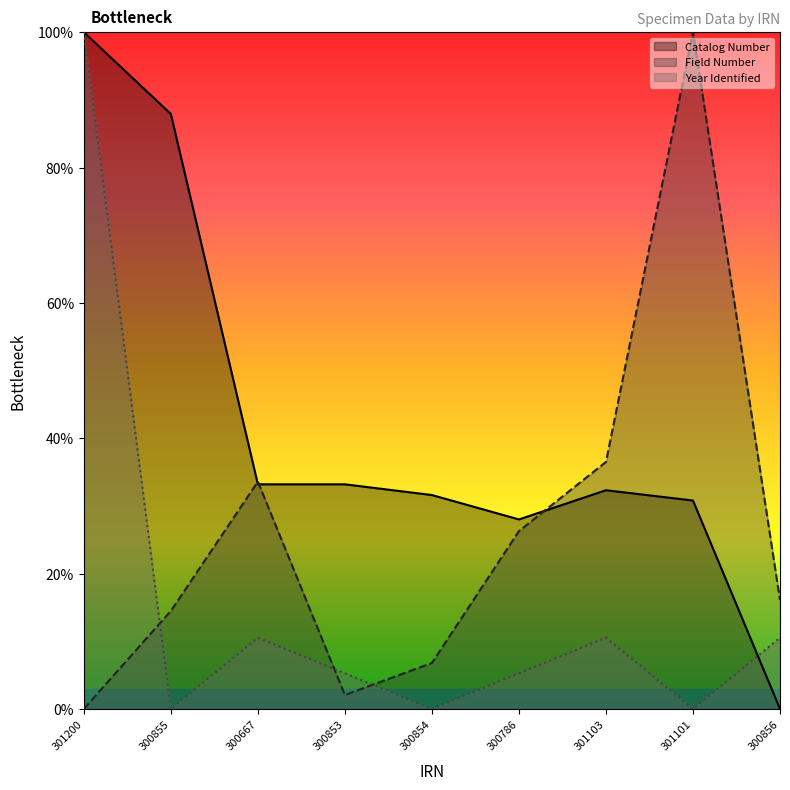

The value of Catalog Number at 300853 is 33.2. True or false?

True